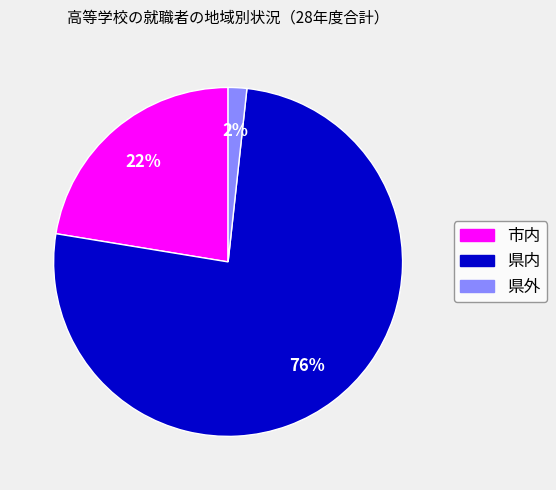

True or false: 県内 accounts for 67% of the total.

False